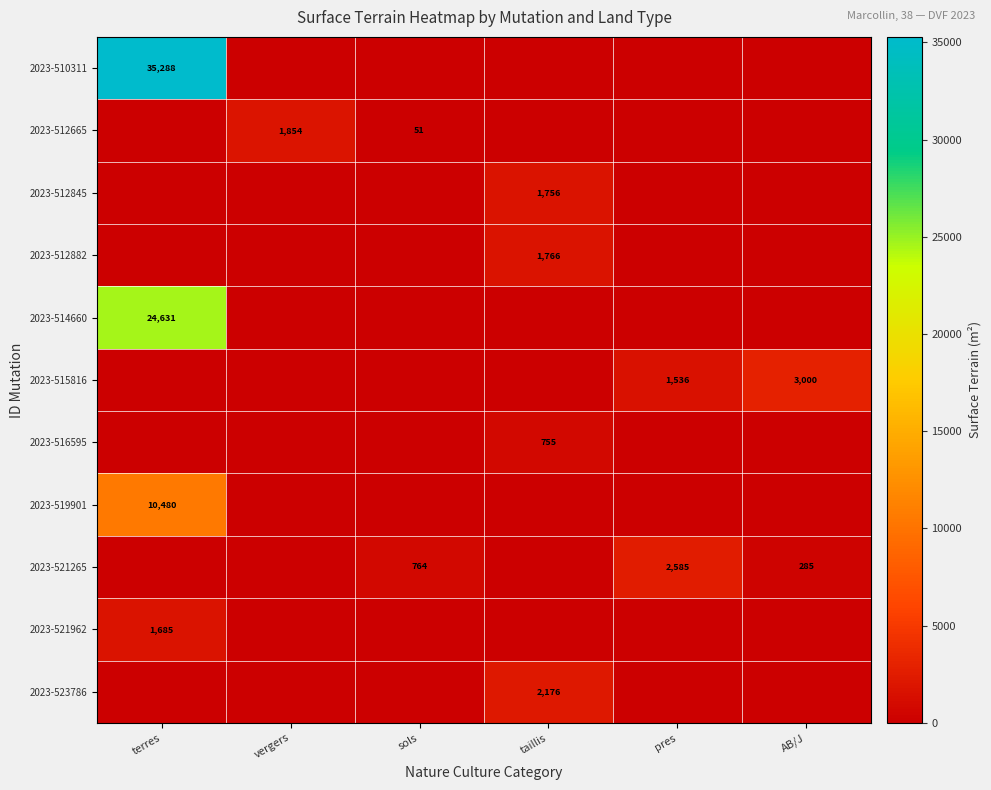

True or false: 2023-514660 has a value of 24631 at terres.

True